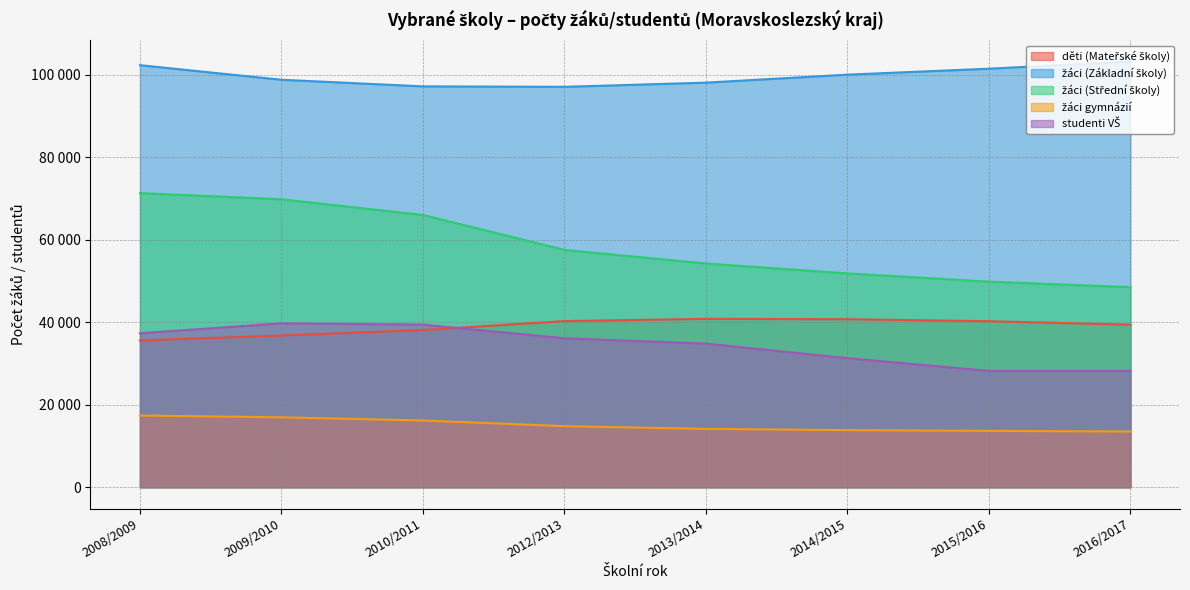

The žáci (Střední školy) series shows 66040 at 2010/2011. True or false?

True